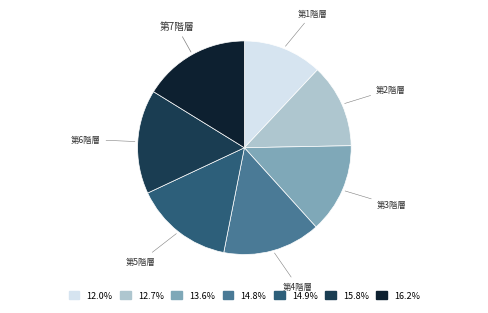

Is it true that 第1階層 is 12% of the pie?

True